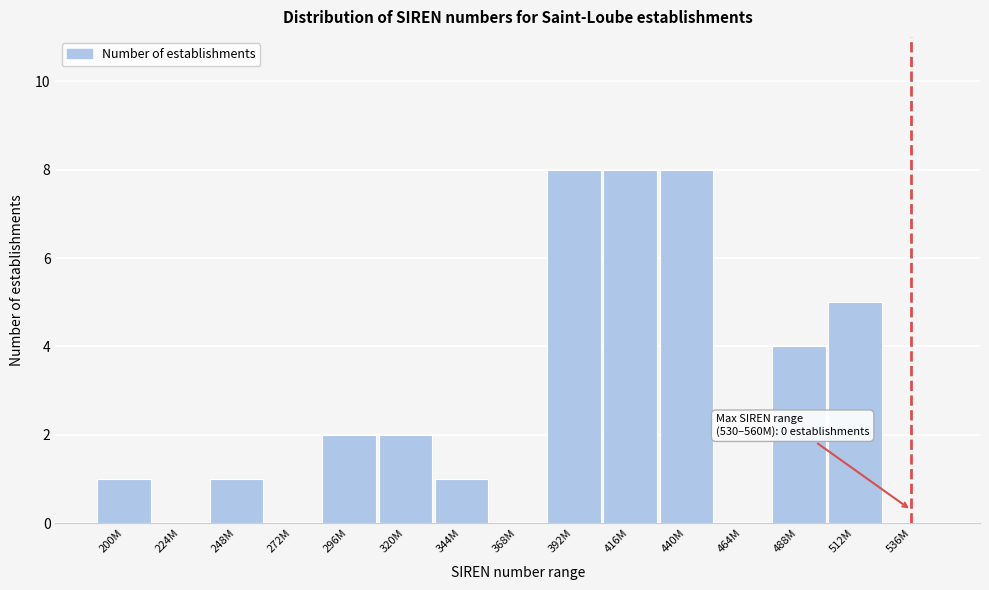

Reading left to right, what are all the values shown in this chart?

200M=1	224M=0	248M=1	272M=0	296M=2	320M=2	344M=1	368M=0	392M=8	416M=8	440M=8	464M=0	488M=4	512M=5	536M=0